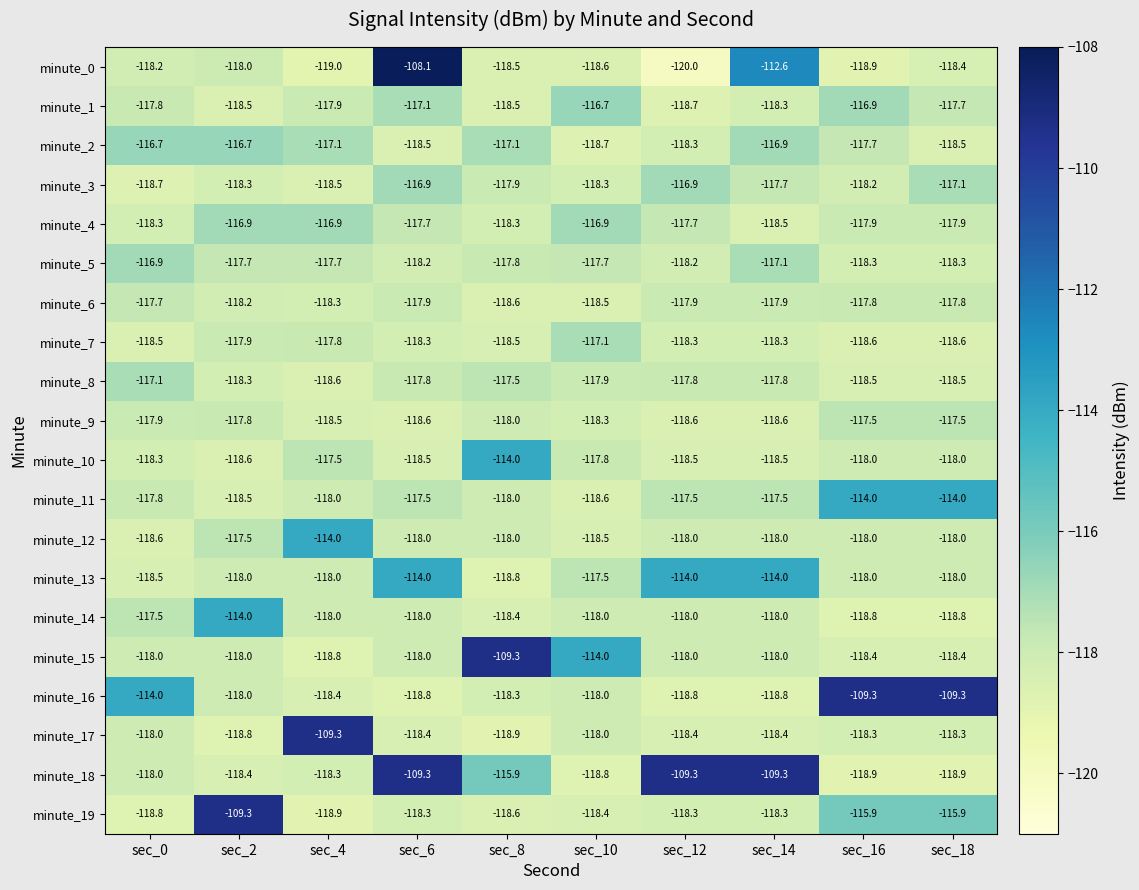

At which label does minute_13 first exceed -118?

sec_6